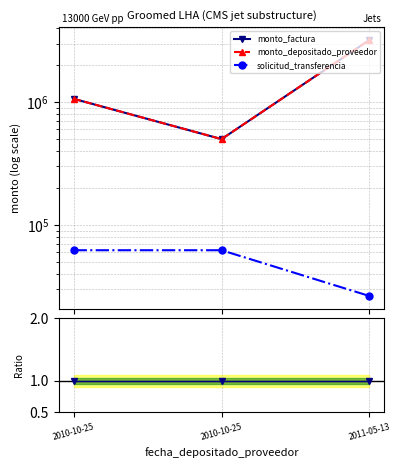

What is the difference between the maximum and minimum values in the solicitud_transferencia series?

35882